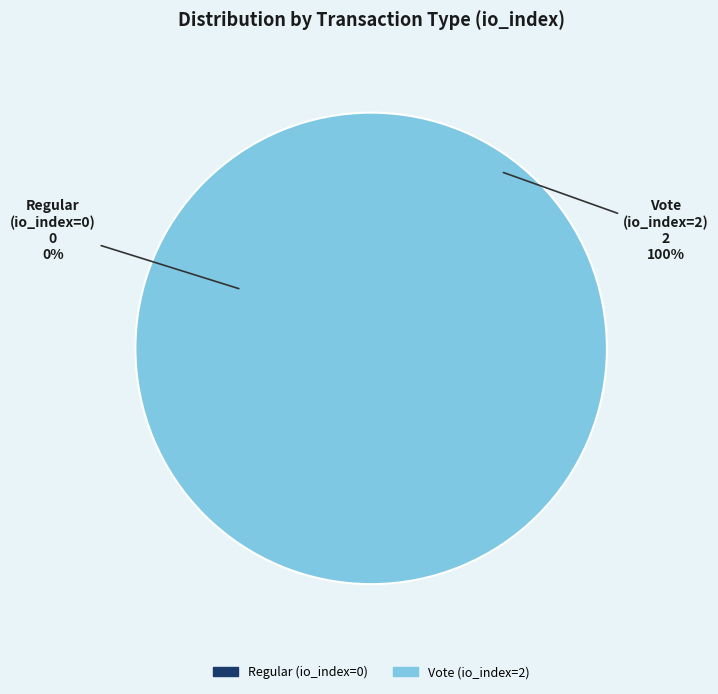

Which category has the smallest portion of the pie?

Regular (io_index=0)